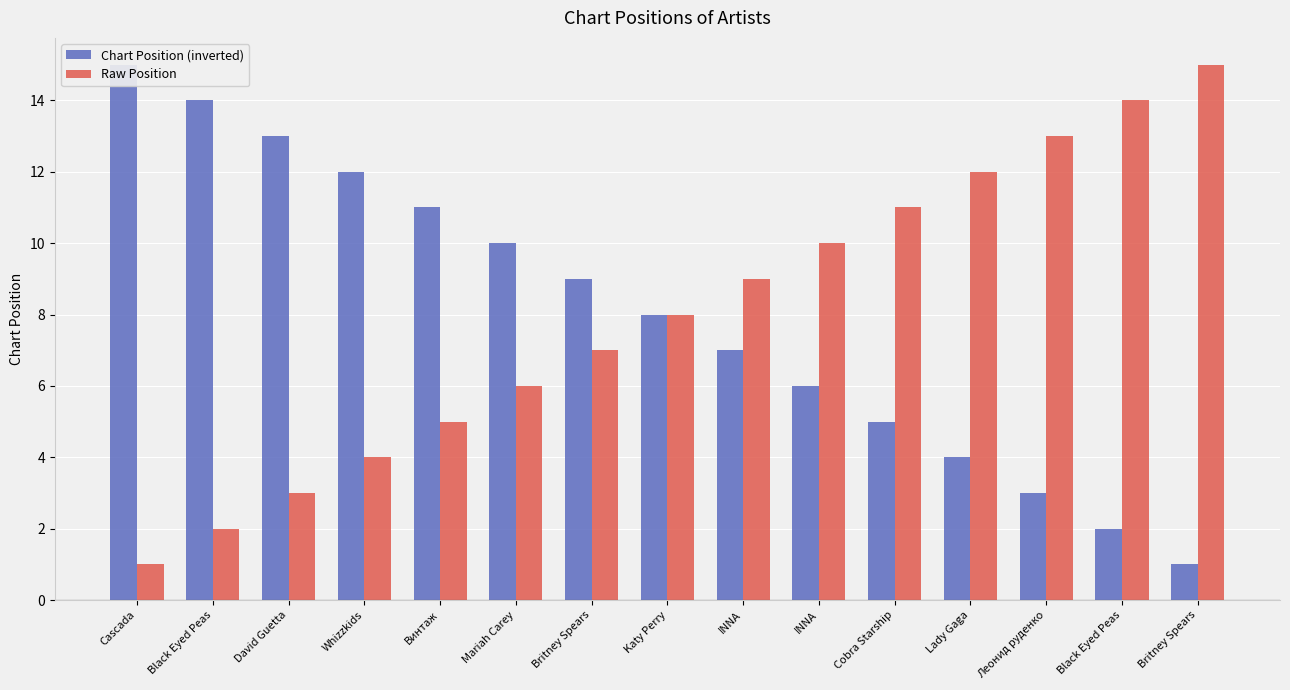

What is the spread (max minus min) of values at INNA?

2